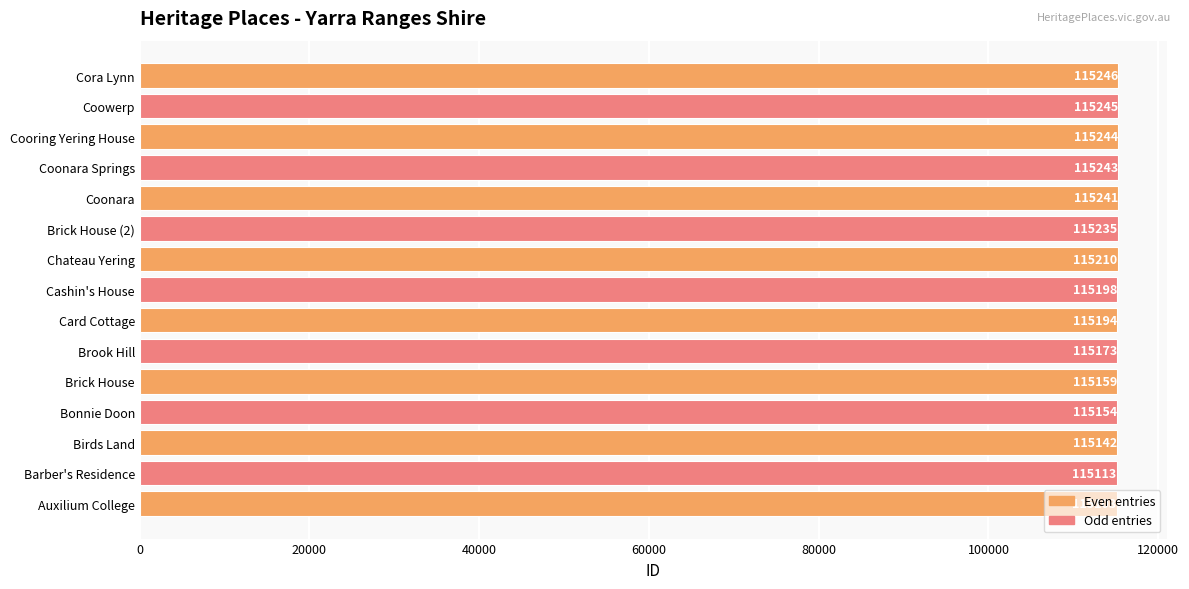

The value at Chateau Yering is 115210. True or false?

True